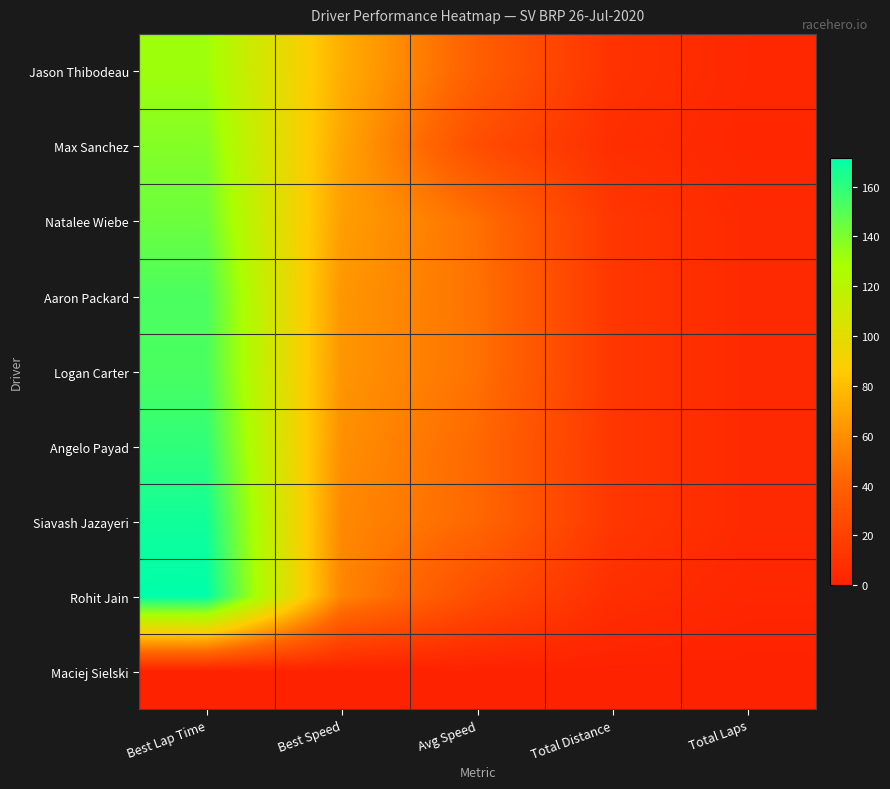

Which has a higher value, Total Distance or Best Lap Time?

Best Lap Time